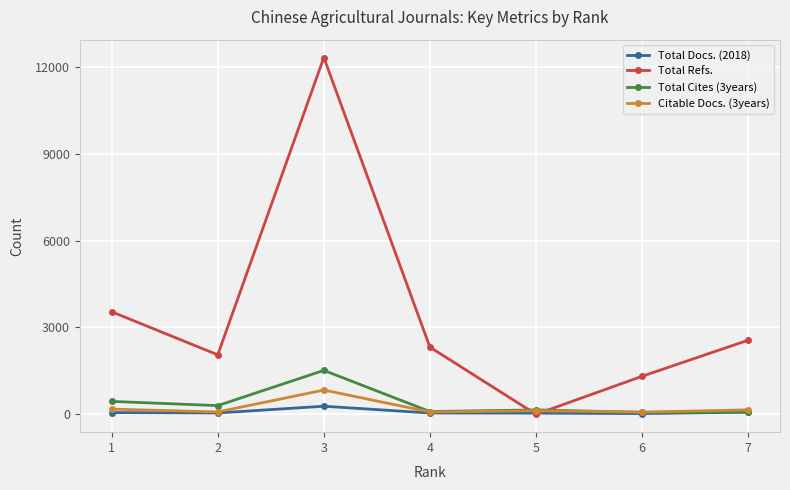

In Total Refs., how many points are higher than both neighbors (excluding endpoints)?

1